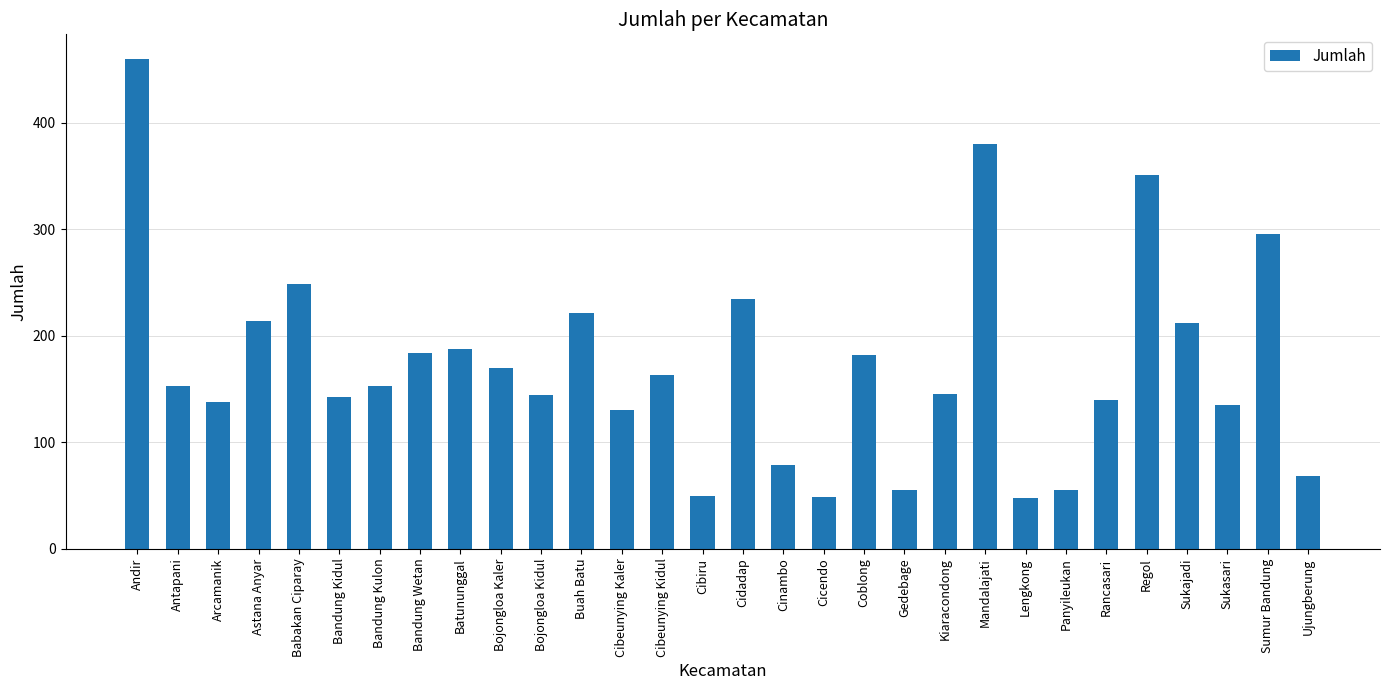

What is the difference between the second highest and second lowest values?

331